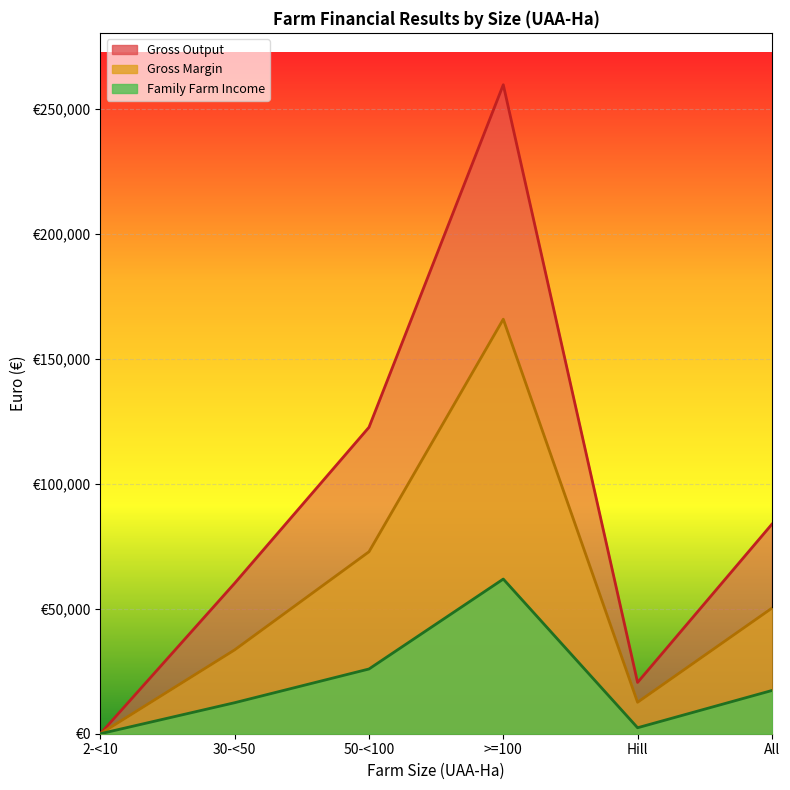

Rank the series by their maximum value, from highest to lowest.

Gross Output, Gross Margin, Family Farm Income